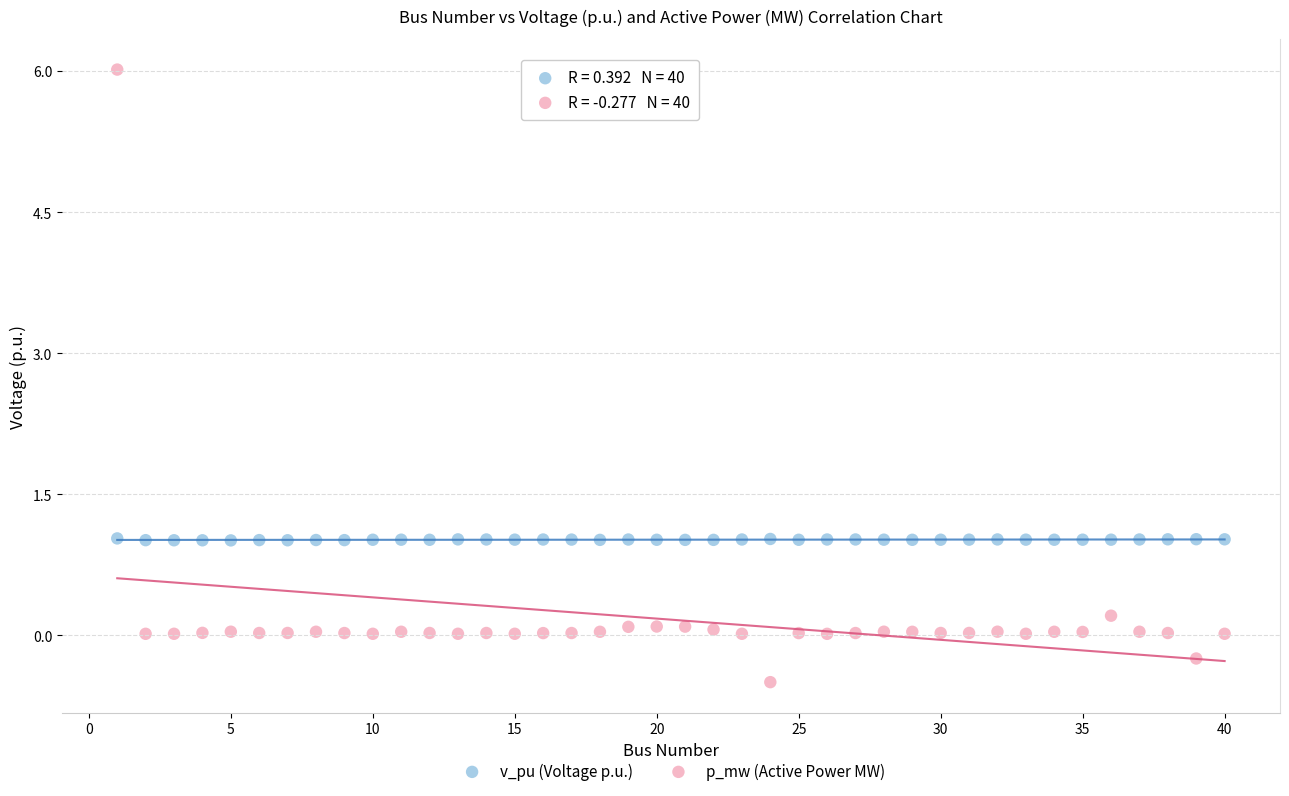

Which series reaches the maximum Y coordinate?

p_mw (Active Power MW)